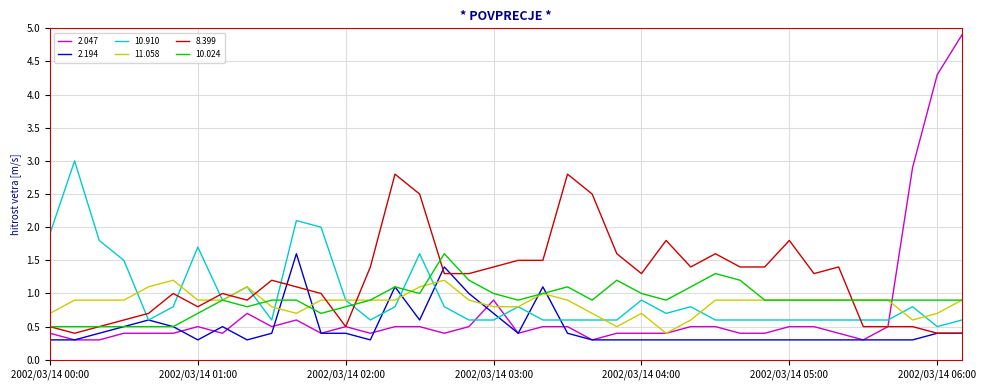

What is the minimum value for 8.399?

0.4